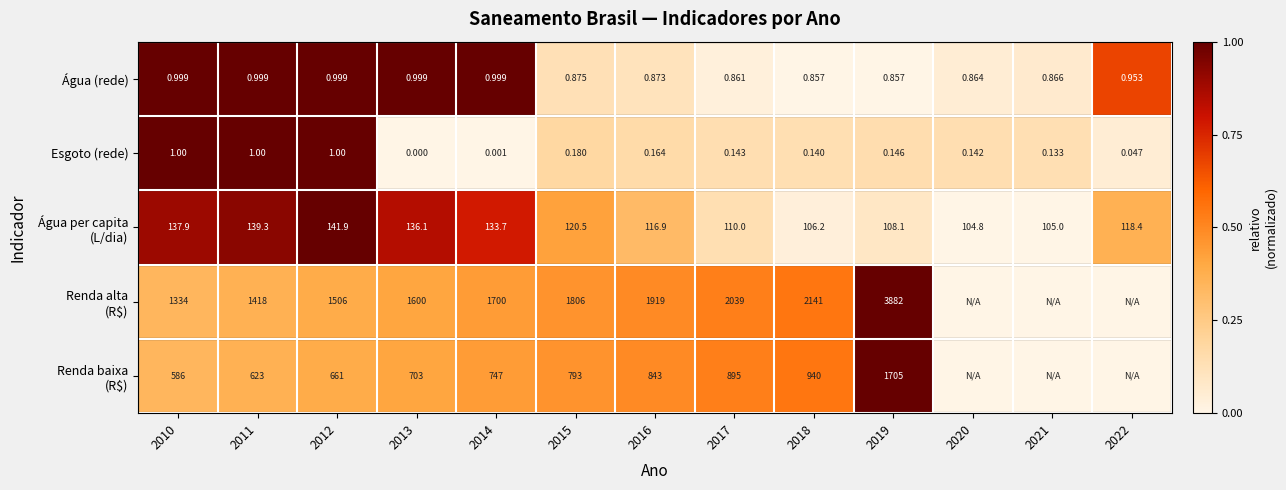

At how many categories does at least one series exceed 0?

13